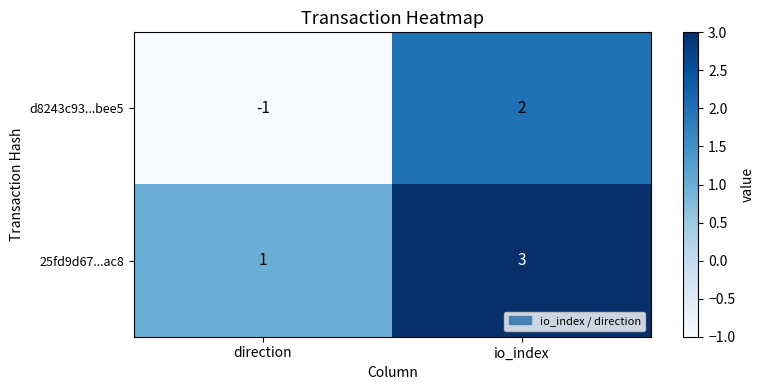

How many series are shown in this chart?

2